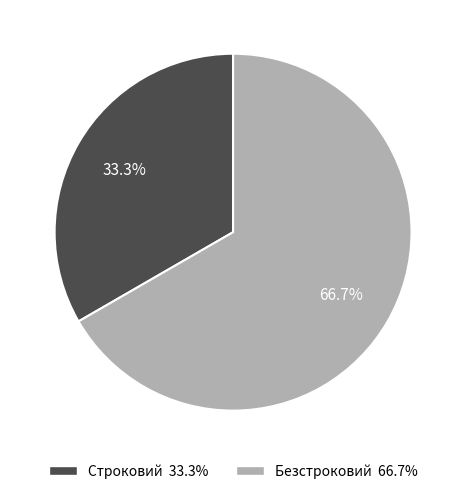

How many slices are in this pie chart?

2